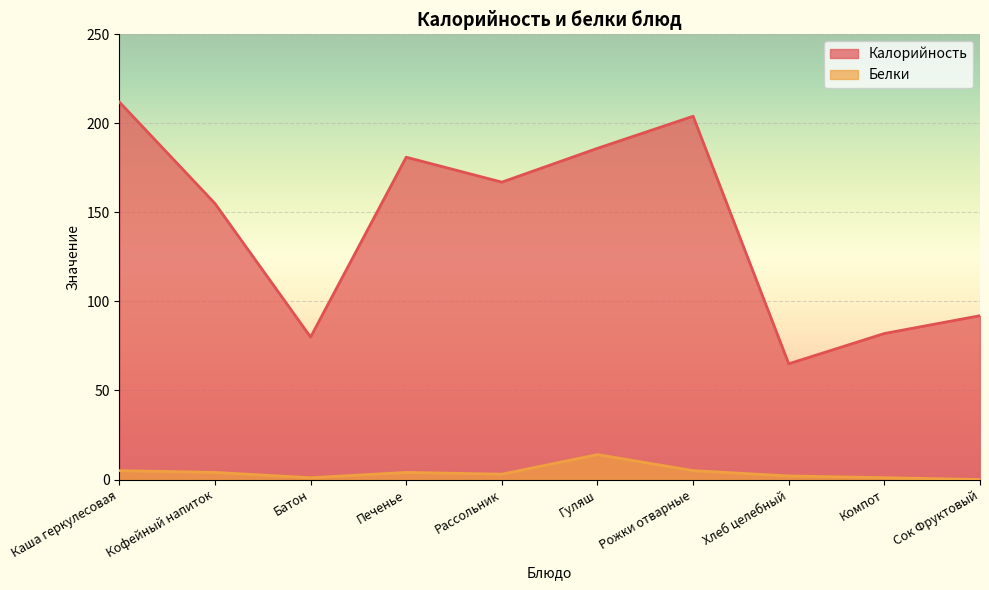

How many values in the Белки series exceed 4?

3